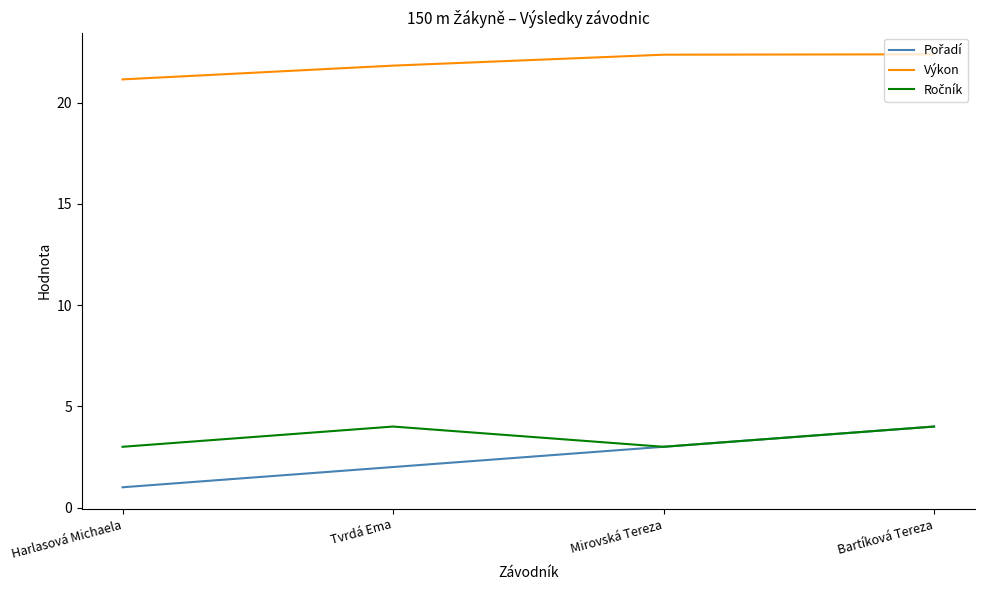

Count the number of categories in the chart.

4